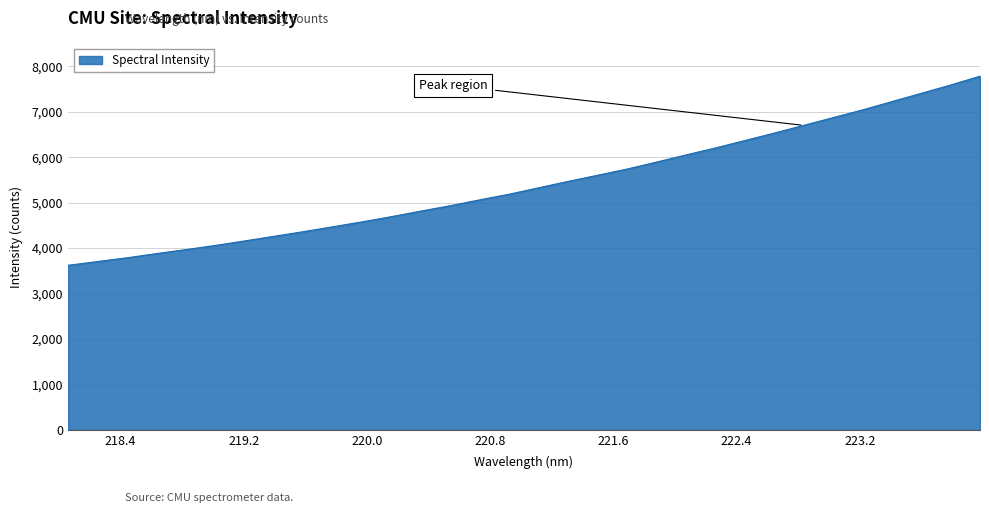

What is the difference between the second highest and minimum values?

3963.7